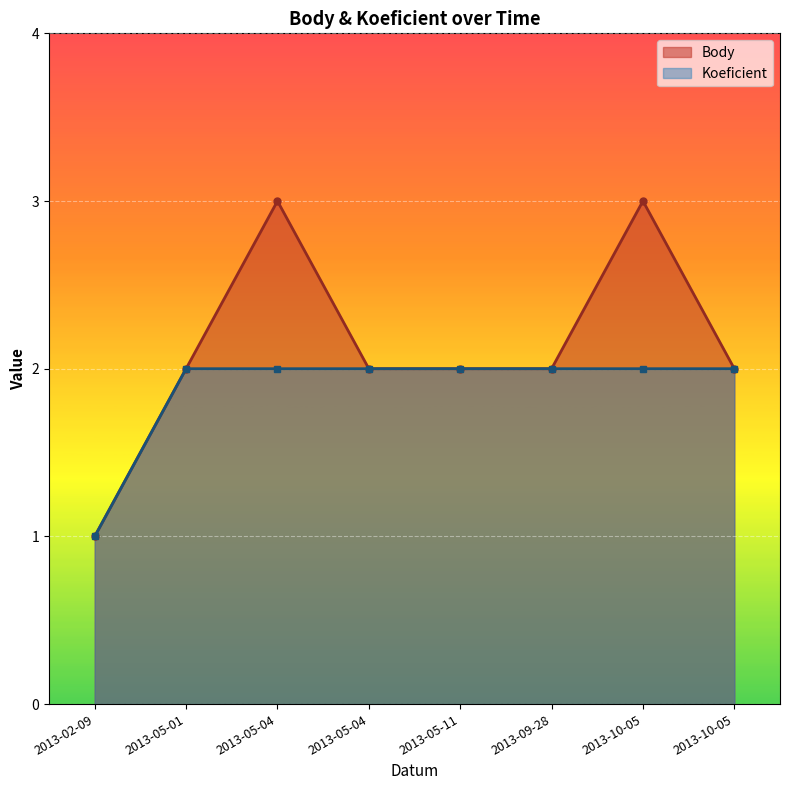

Reading left to right, list all the values displayed in this chart.

Body: 2013-02-09=1	2013-05-01=2	2013-05-04=3	2013-05-04=2	2013-05-11=2	2013-09-28=2	2013-10-05=3	2013-10-05=2
Koeficient: 2013-02-09=1	2013-05-01=2	2013-05-04=2	2013-05-04=2	2013-05-11=2	2013-09-28=2	2013-10-05=2	2013-10-05=2